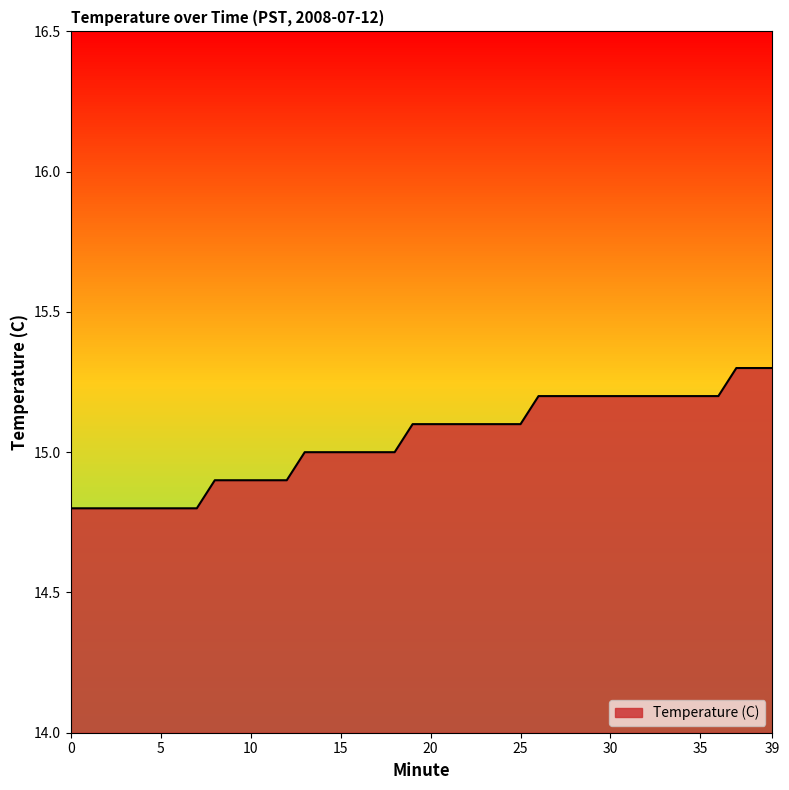

What is the average value?

15.0